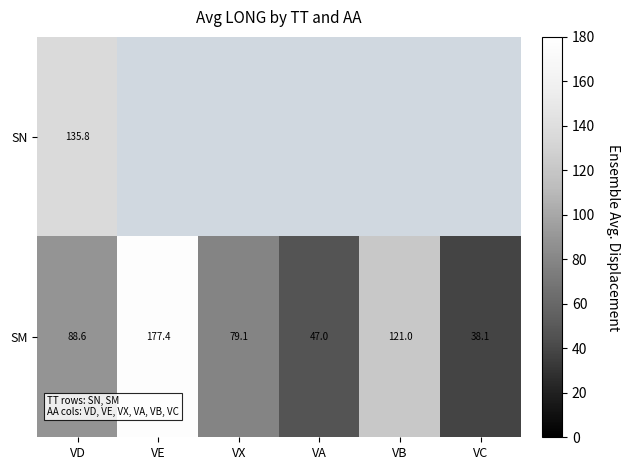

True or false: SM has a value of 38.1 at VC.

True